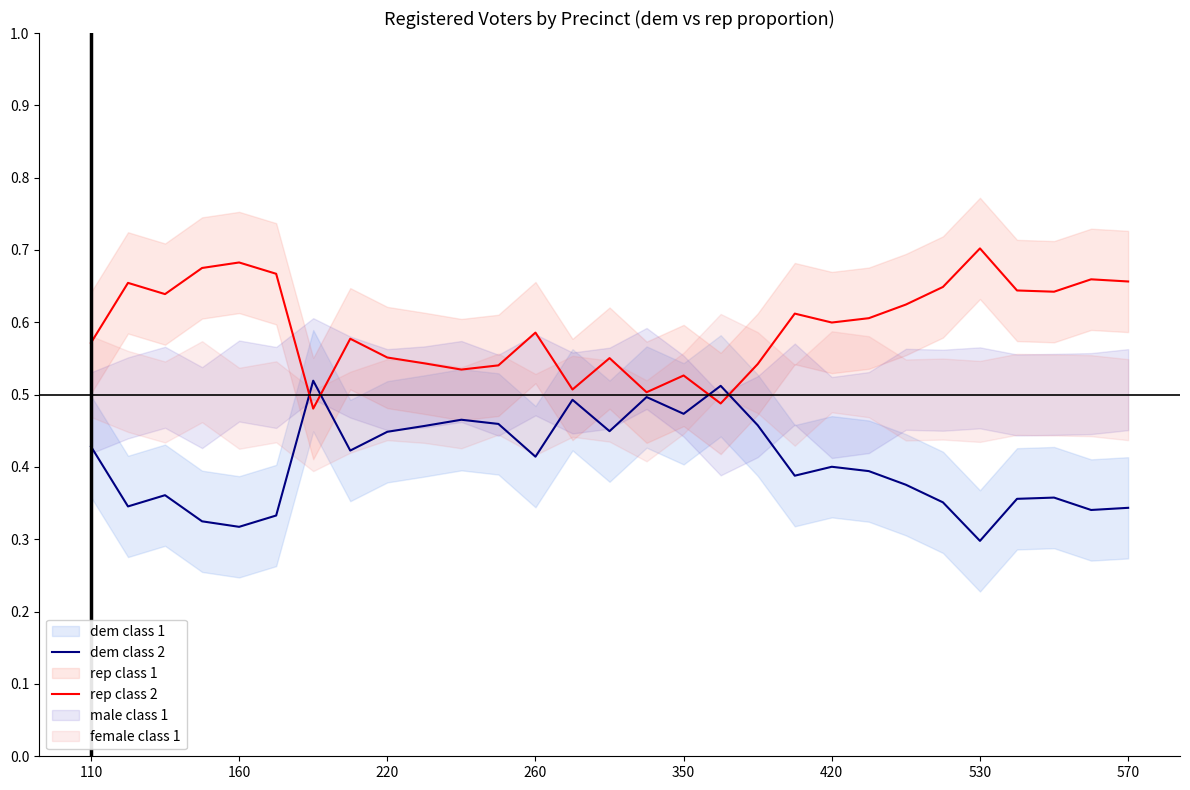

What is the maximum value shown in the chart?

0.7